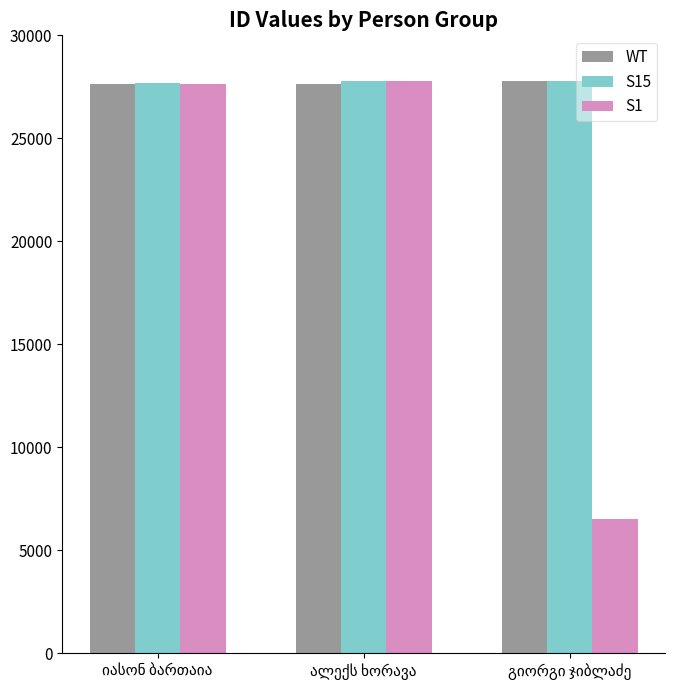

What is the minimum value for S1?

6538